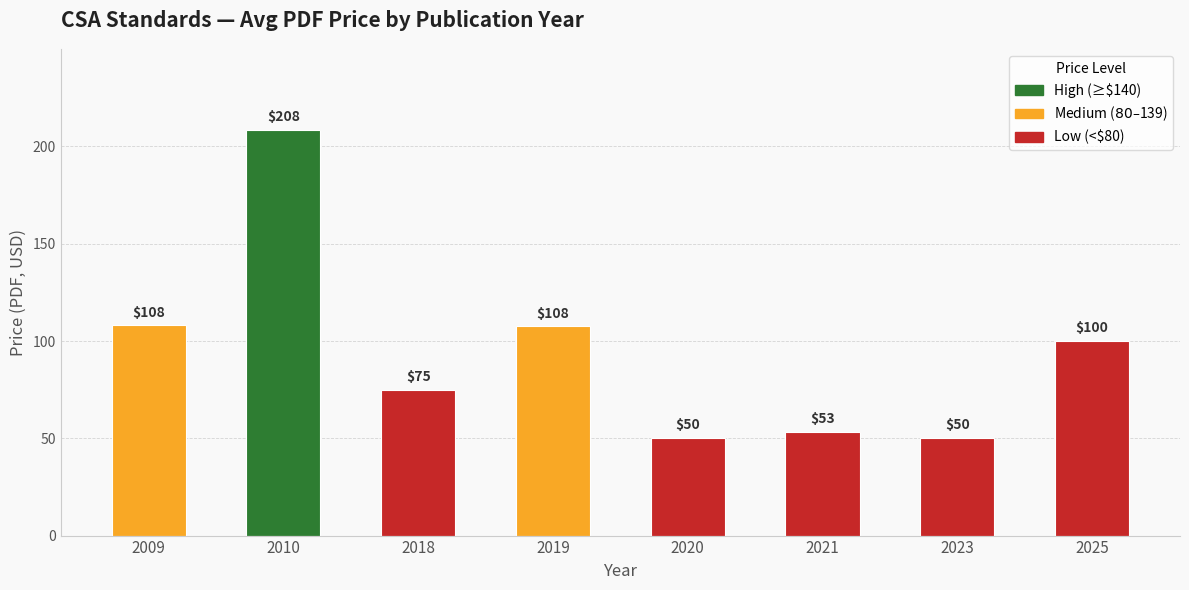

What is the minimum value shown in the chart?

50.0